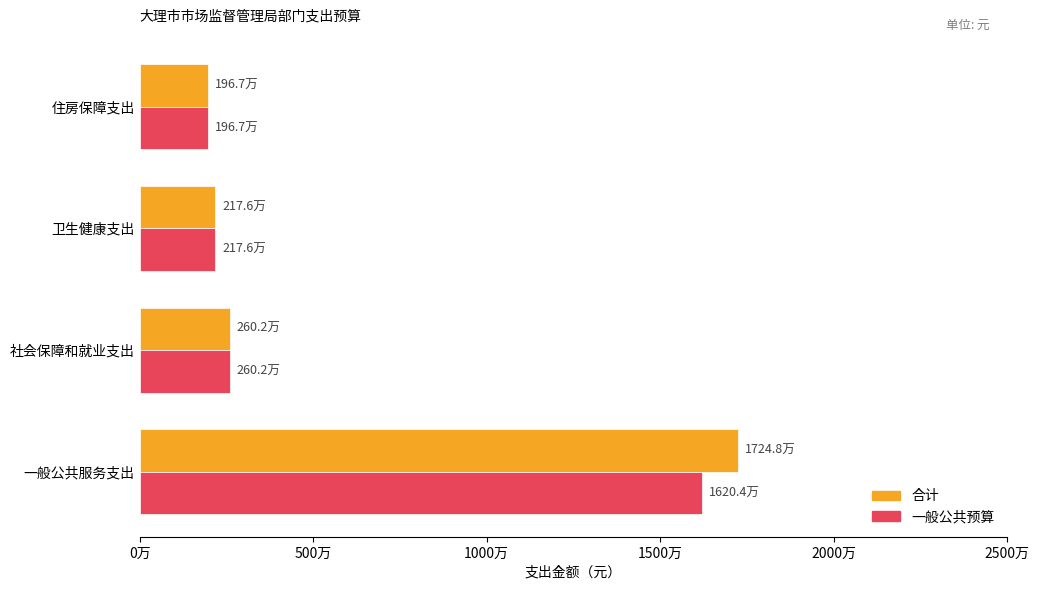

List the series in order of their peak value, highest first.

合计, 一般公共预算